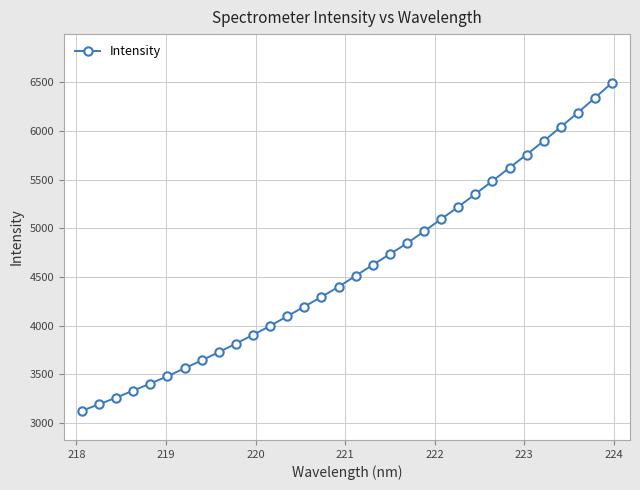

Is this an area chart (filled region under the line)?

No